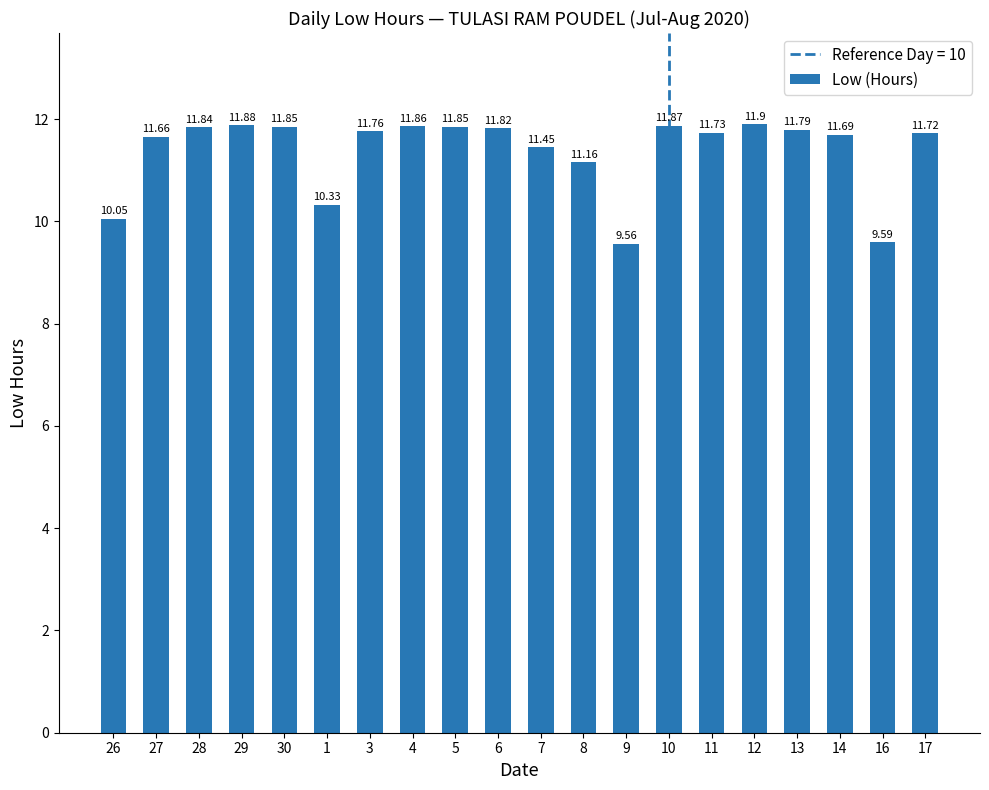

Approximately how many times larger is the value at 3 compared to 13?

1.0